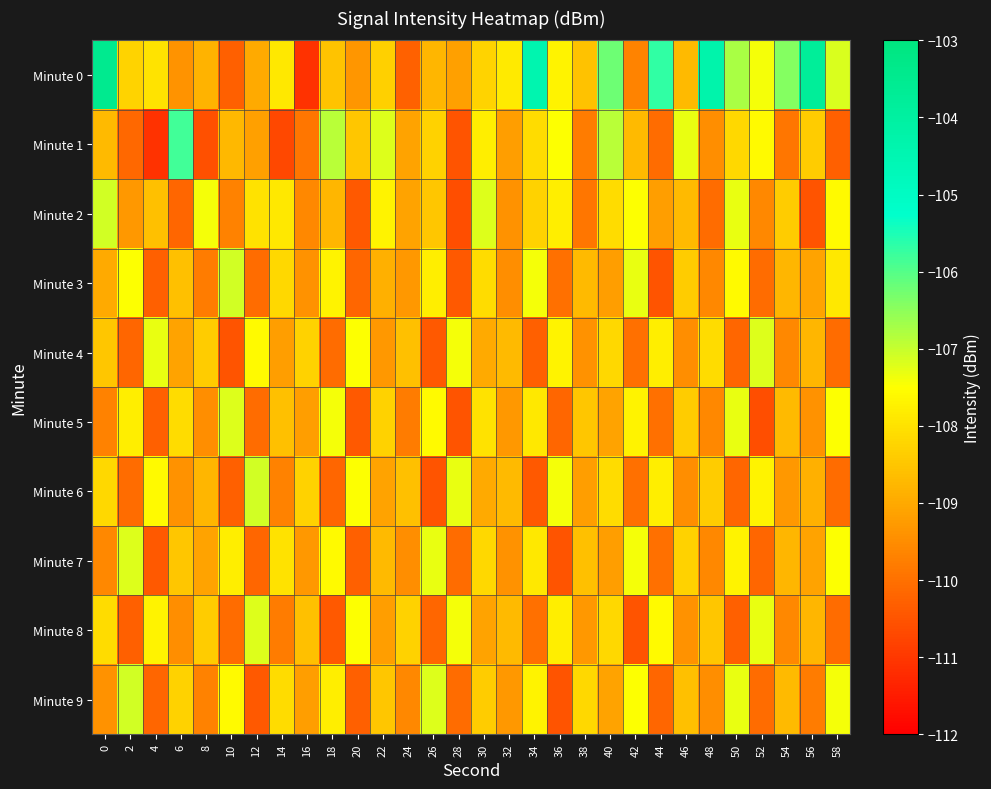

Reading right to left, transcribe all the data shown in this chart.

Minute 0: 58=-107.2	56=-103.8	54=-106.4	52=-107.4	50=-106.8	48=-104.3	46=-108.7	44=-105.7	42=-109.7	40=-106.2	38=-108.6	36=-107.7	34=-104.4	32=-107.9	30=-108.3	28=-109.2	26=-108.8	24=-110.3	22=-108.3	20=-109.4	18=-108.5	16=-111.1	14=-107.9	12=-109.0	10=-110.3	8=-108.8	6=-109.4	4=-108.0	2=-108.3	0=-103.5
Minute 1: 58=-110.3	56=-108.4	54=-109.9	52=-107.6	50=-108.2	48=-109.5	46=-107.3	44=-110.1	42=-108.7	40=-106.9	38=-109.8	36=-107.5	34=-108.1	32=-109.2	30=-107.8	28=-110.5	26=-108.3	24=-109.1	22=-107.2	20=-108.5	18=-106.9	16=-109.9	14=-110.7	12=-109.2	10=-108.8	8=-110.6	6=-105.8	4=-111.1	2=-110.2	0=-108.7
Minute 2: 58=-107.6	56=-110.5	54=-108.4	52=-109.6	50=-107.3	48=-110.1	46=-108.7	44=-109.2	42=-107.5	40=-108.1	38=-109.9	36=-107.8	34=-108.3	32=-109.4	30=-107.2	28=-110.6	26=-108.5	24=-109.1	22=-107.7	20=-110.4	18=-108.8	16=-109.6	14=-107.9	12=-108.0	10=-109.7	8=-107.4	6=-110.2	4=-108.6	2=-109.3	0=-107.1
Minute 3: 58=-107.9	56=-109.1	54=-108.8	52=-110.1	50=-107.6	48=-109.6	46=-108.4	44=-110.5	42=-107.3	40=-109.2	38=-108.7	36=-110.0	34=-107.4	32=-109.5	30=-108.1	28=-110.4	26=-107.8	24=-109.3	22=-108.9	20=-110.2	18=-107.7	16=-109.4	14=-108.2	12=-110.1	10=-107.1	8=-109.8	6=-108.6	4=-110.3	2=-107.5	0=-109.0
Minute 4: 58=-110.1	56=-108.8	54=-109.6	52=-107.2	50=-110.2	48=-108.1	46=-109.5	44=-107.8	42=-110.0	40=-108.2	38=-109.4	36=-107.7	34=-110.3	32=-108.7	30=-109.0	28=-107.4	26=-110.4	24=-108.6	22=-109.3	20=-107.5	18=-110.1	16=-108.3	14=-109.2	12=-107.6	10=-110.5	8=-108.4	6=-109.1	4=-107.3	2=-110.2	0=-108.5
Minute 5: 58=-107.5	56=-109.4	54=-108.7	52=-110.6	50=-107.3	48=-109.6	46=-108.4	44=-110.0	42=-107.7	40=-109.1	38=-108.5	36=-110.2	34=-107.9	32=-109.3	30=-108.0	28=-110.5	26=-107.6	24=-109.8	22=-108.3	20=-110.4	18=-107.4	16=-109.2	14=-108.6	12=-110.1	10=-107.2	8=-109.5	6=-108.1	4=-110.3	2=-107.8	0=-109.7
Minute 6: 58=-110.1	56=-108.9	54=-109.3	52=-107.7	50=-110.2	48=-108.4	46=-109.5	44=-107.8	42=-110.0	40=-108.1	38=-109.2	36=-107.4	34=-110.4	32=-108.7	30=-109.0	28=-107.3	26=-110.5	24=-108.6	22=-109.1	20=-107.5	18=-110.2	16=-108.3	14=-109.7	12=-107.1	10=-110.3	8=-108.8	6=-109.4	4=-107.6	2=-110.1	0=-108.2
Minute 7: 58=-107.5	56=-109.1	54=-108.8	52=-110.2	50=-107.7	48=-109.6	46=-108.3	44=-110.0	42=-107.4	40=-109.2	38=-108.6	36=-110.5	34=-107.9	32=-109.4	30=-108.2	28=-110.1	26=-107.3	24=-109.5	22=-108.7	20=-110.3	18=-107.6	16=-109.3	14=-108.0	12=-110.2	10=-107.8	8=-109.1	6=-108.5	4=-110.4	2=-107.2	0=-109.6
Minute 8: 58=-110.1	56=-108.8	54=-109.6	52=-107.3	50=-110.3	48=-108.5	46=-109.4	44=-107.6	42=-110.5	40=-108.2	38=-109.3	36=-107.8	34=-110.0	32=-108.7	30=-109.1	28=-107.4	26=-110.2	24=-108.3	22=-109.2	20=-107.5	18=-110.4	16=-108.6	14=-109.8	12=-107.2	10=-110.1	8=-108.4	6=-109.5	4=-107.7	2=-110.3	0=-108.1
Minute 9: 58=-107.4	56=-109.8	54=-108.7	52=-110.1	50=-107.3	48=-109.5	46=-108.6	44=-110.2	42=-107.5	40=-109.1	38=-108.2	36=-110.5	34=-107.7	32=-109.3	30=-108.4	28=-110.1	26=-107.2	24=-109.6	22=-108.5	20=-110.3	18=-107.8	16=-109.2	14=-108.1	12=-110.4	10=-107.6	8=-109.7	6=-108.3	4=-110.2	2=-107.1	0=-109.4